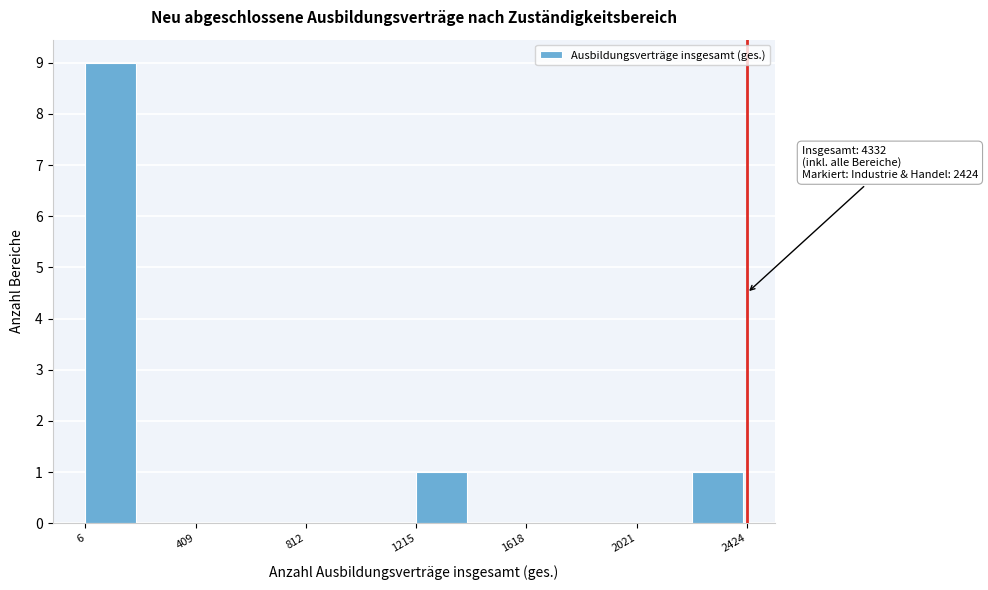

Over which range of the x-axis is the bar tallest?

0 to 200